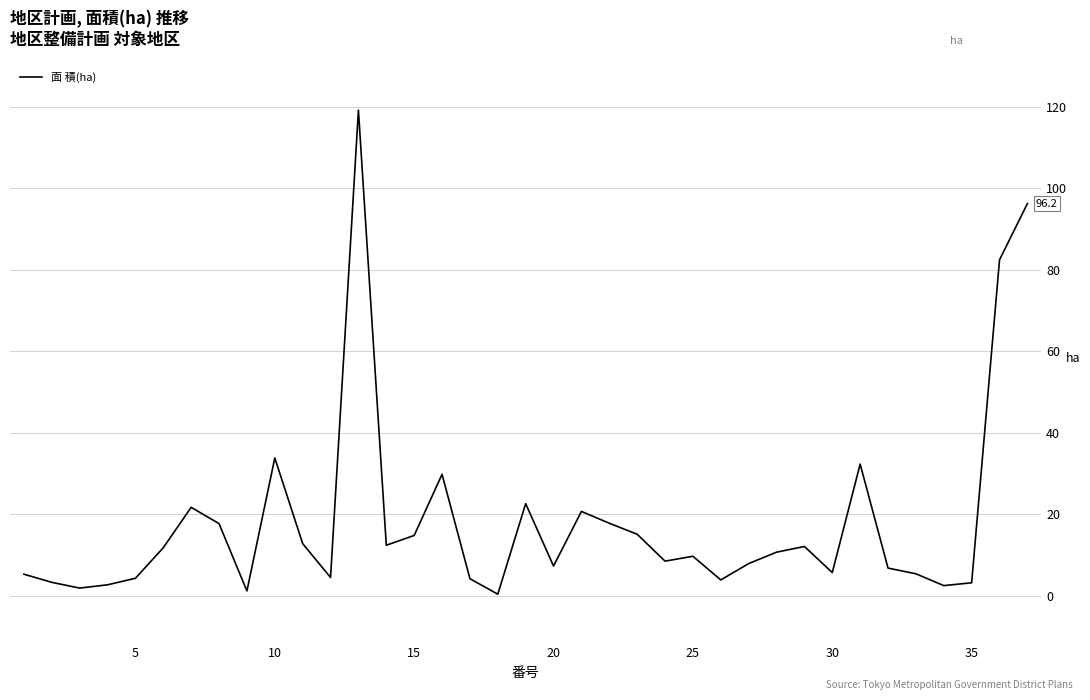

What is the maximum value shown in the chart?

119.1